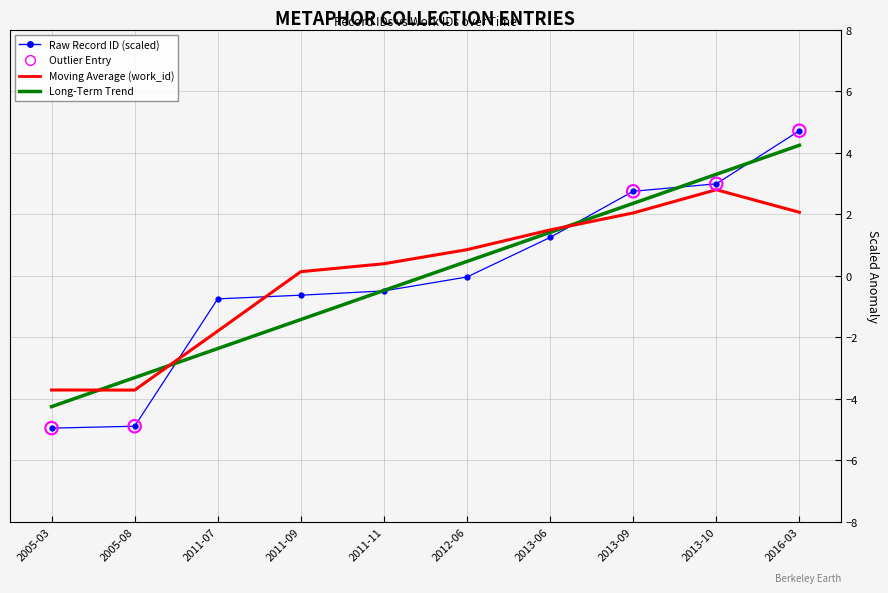

Which series has the widest spread of values?

Raw Record ID (scaled)